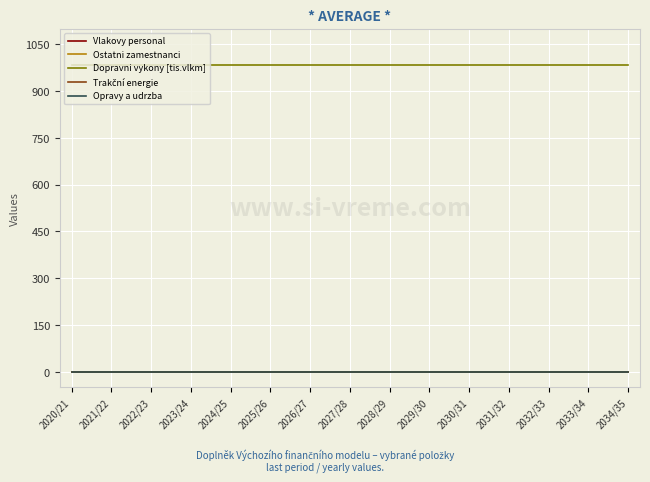

Where is Vlakovy personal nearest to the value 0?

2020/21